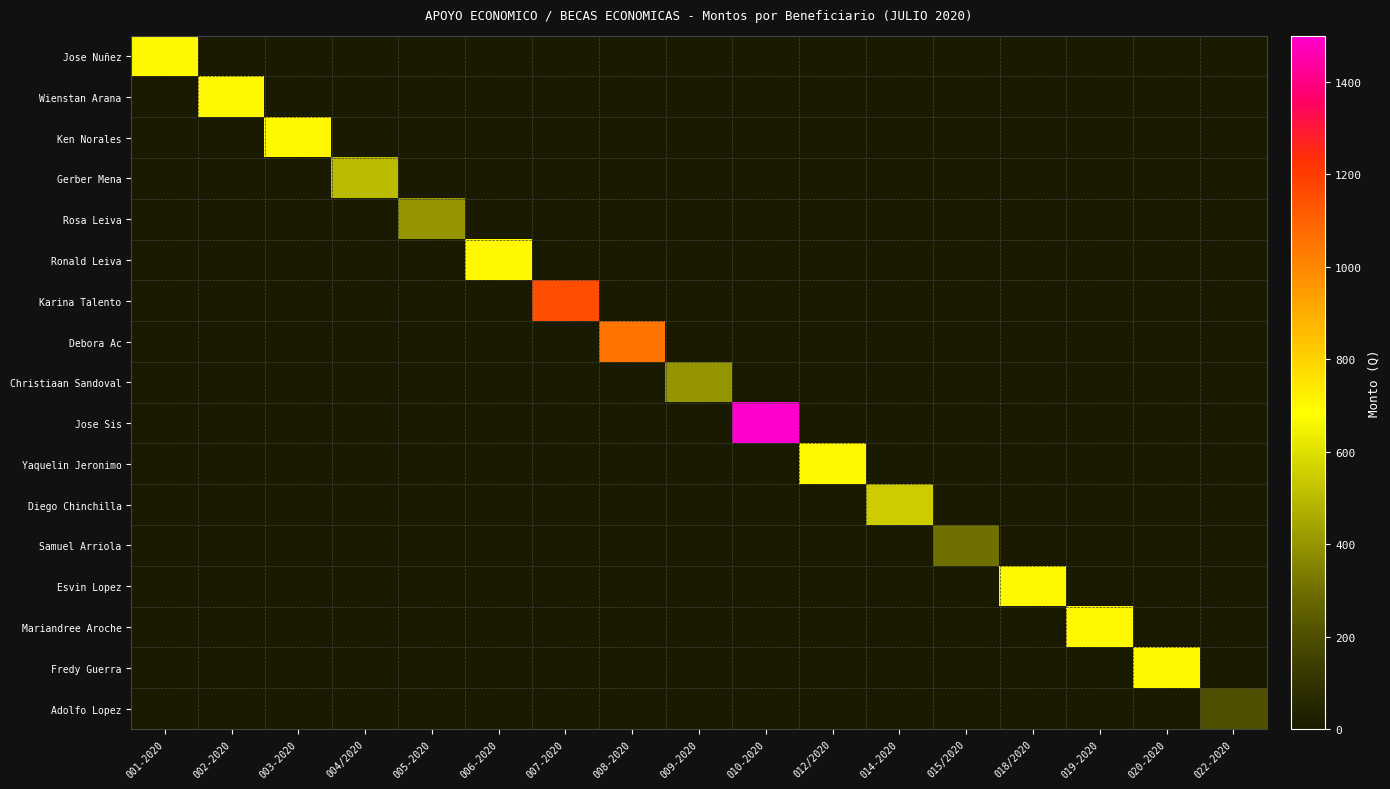

At which category is the sum across all series the highest?

010-2020